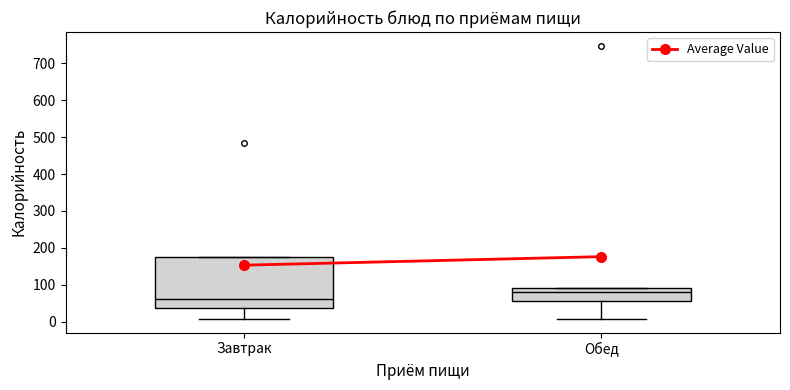

Which box is the tallest, from its lower edge to its upper edge?

Завтрак